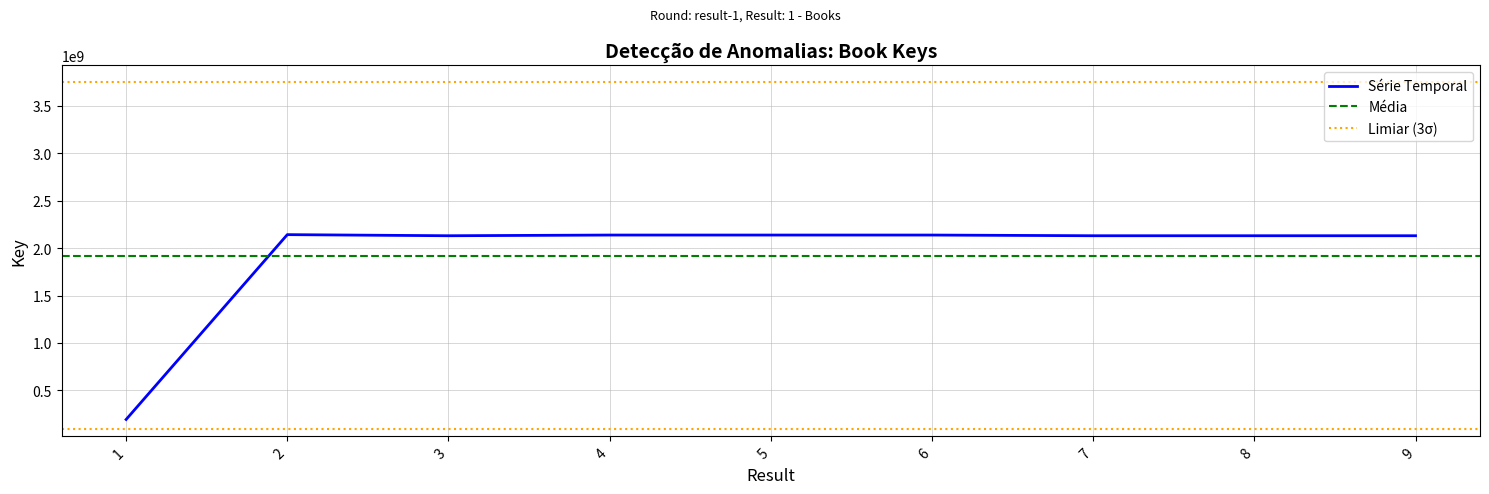

What is the ratio of the value at 2 to the value at 3?

1.0